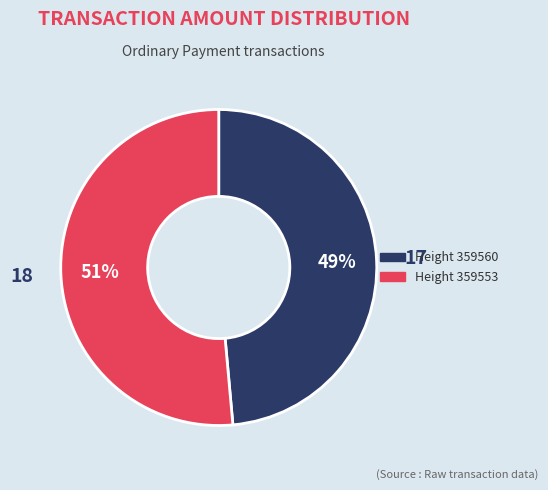

Which category has the biggest portion of the pie?

Height 359553